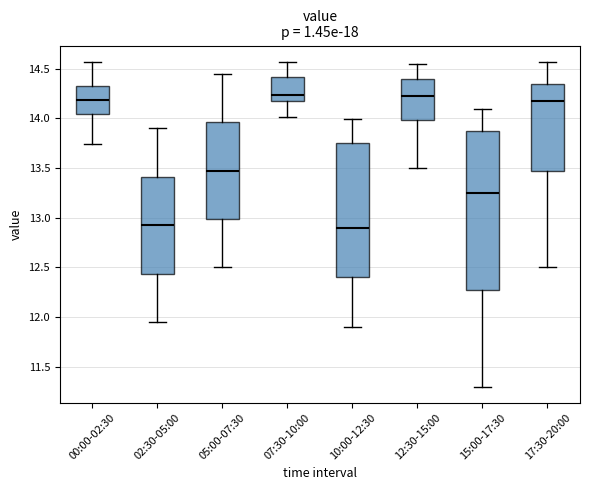

Reading left to right, read every box against the y-axis: the position of its median line, the range the box covers, and the ends of its whiskers. The values are not printed on the chart, so give them approximately, as read against the axis.

00:00-02:30: median 14.20, box 14.05 to 14.30, whiskers 13.75 to 14.55
02:30-05:00: median 12.95, box 12.45 to 13.40, whiskers 11.95 to 13.90
05:00-07:30: median 13.50, box 13.00 to 13.95, whiskers 12.50 to 14.45
07:30-10:00: median 14.25, box 14.20 to 14.40, whiskers 14.00 to 14.55
10:00-12:30: median 12.90, box 12.40 to 13.75, whiskers 11.90 to 14.00
12:30-15:00: median 14.25, box 14.00 to 14.40, whiskers 13.50 to 14.55
15:00-17:30: median 13.25, box 12.30 to 13.85, whiskers 11.30 to 14.10
17:30-20:00: median 14.20, box 13.50 to 14.35, whiskers 12.50 to 14.55